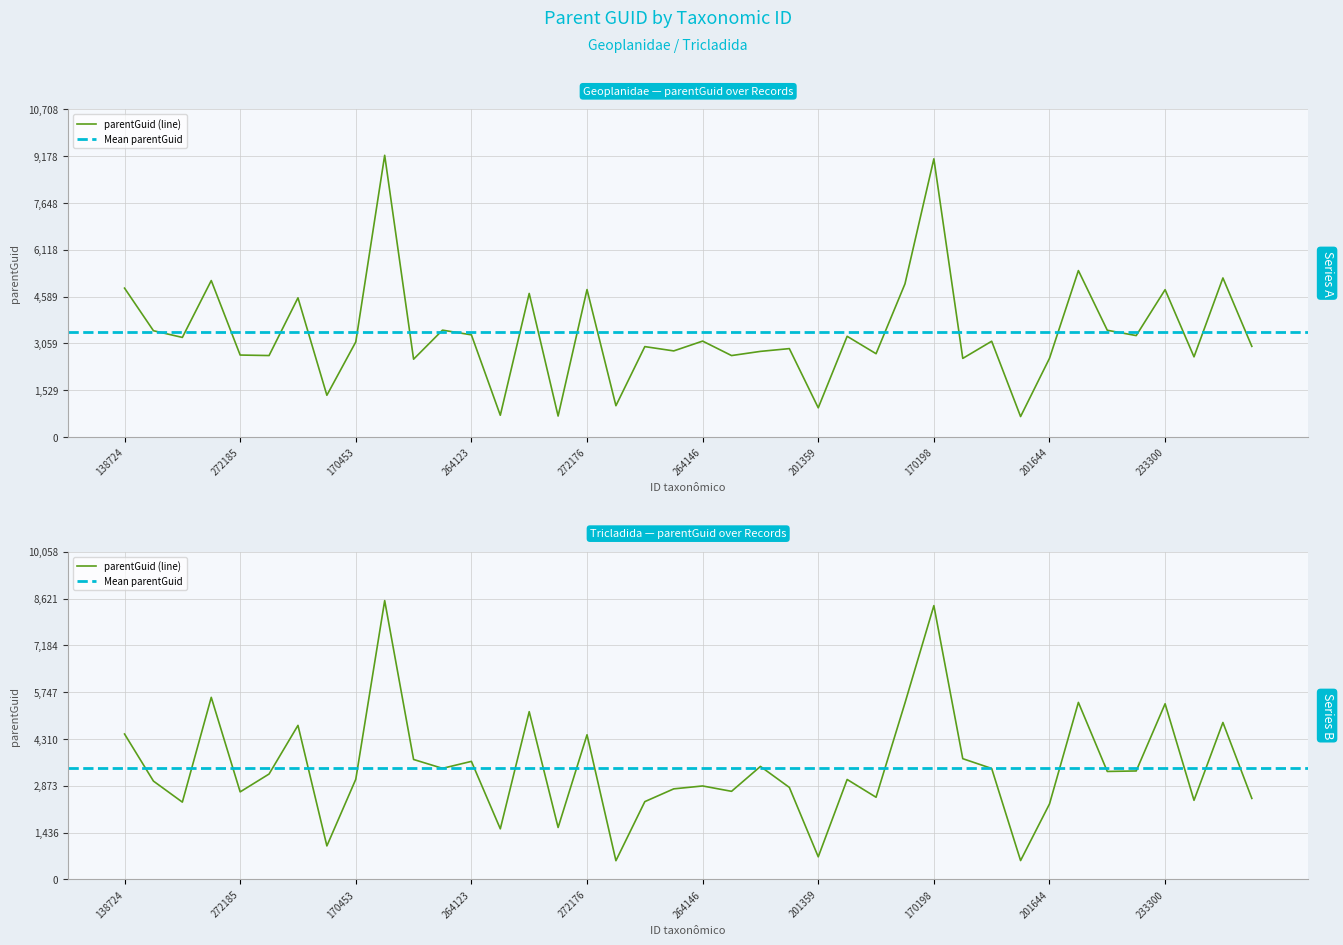

Is it true that the value at 170450 is 5006.4?

True